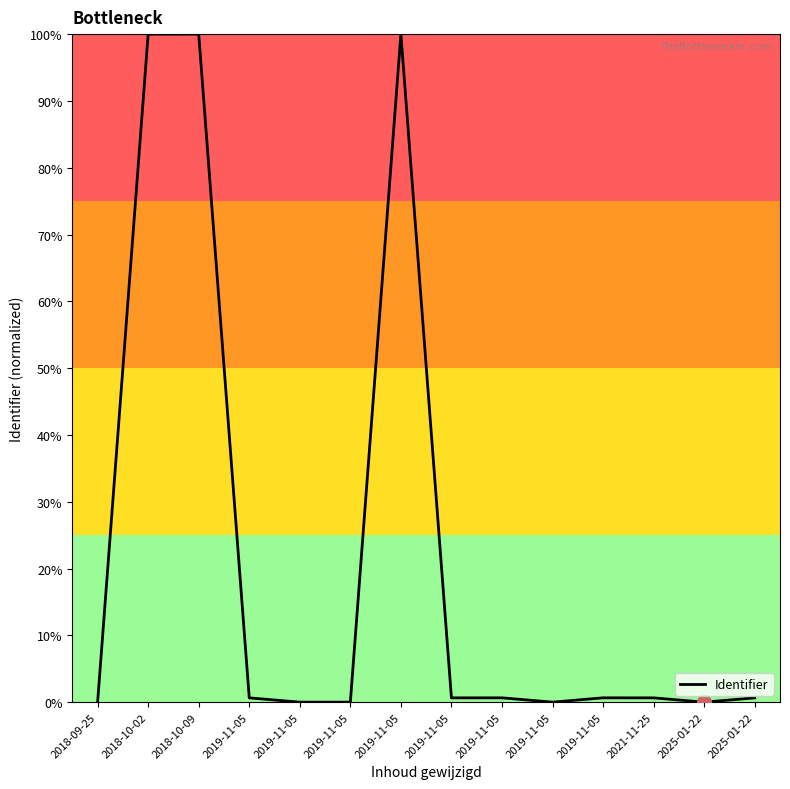

How many lines are shown in the chart?

1